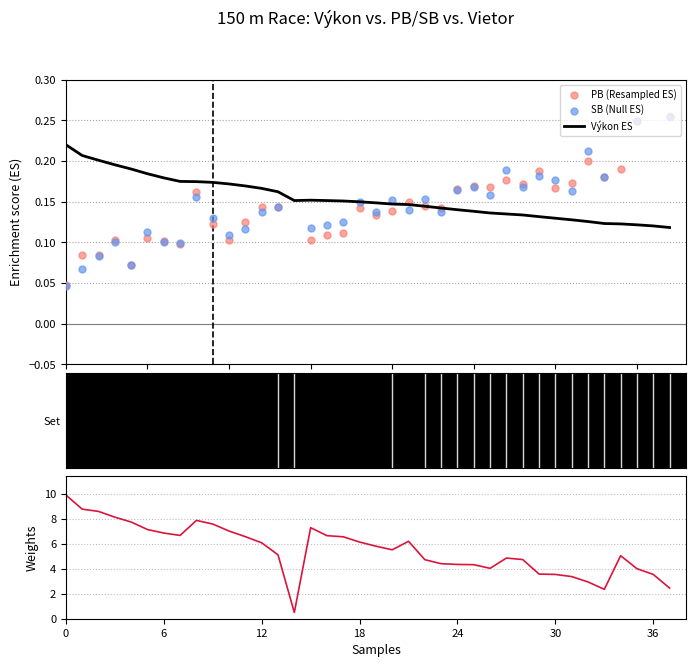

What is the change in value from 3 to 11?

-1.6